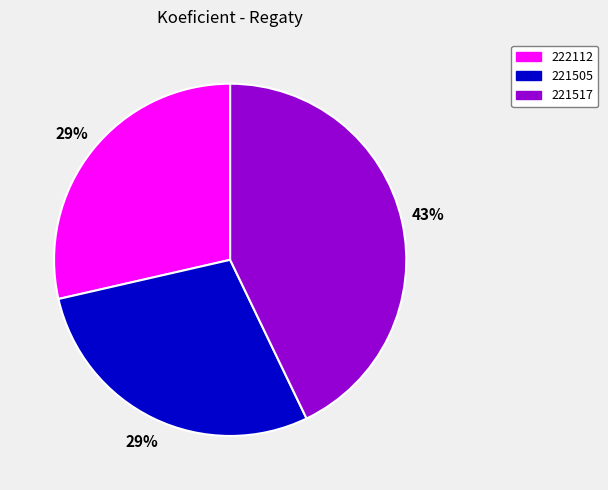

Which category has the biggest portion of the pie?

221517